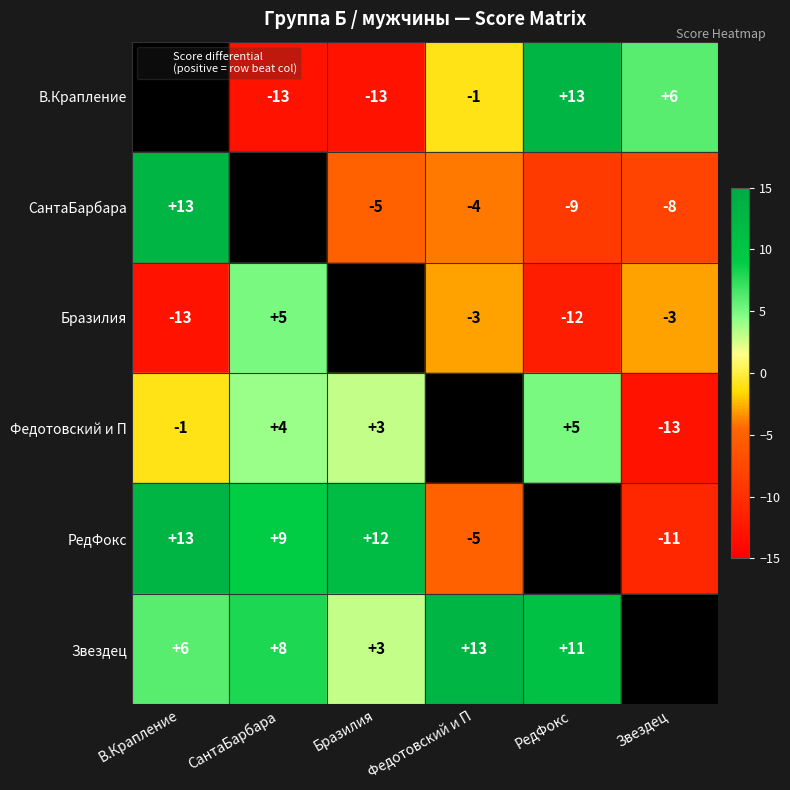

Reading left to right, transcribe all the data shown in this chart.

В.Крапление: 0	-13	-13	-1	13	6
СантаБарбара: 13	0	-5	-4	-9	-8
Бразилия: -13	5	0	-3	-12	-3
Федотовский и П: -1	4	3	0	5	-13
РедФокс: 13	9	12	-5	0	-11
Звездец: 6	8	3	13	11	0